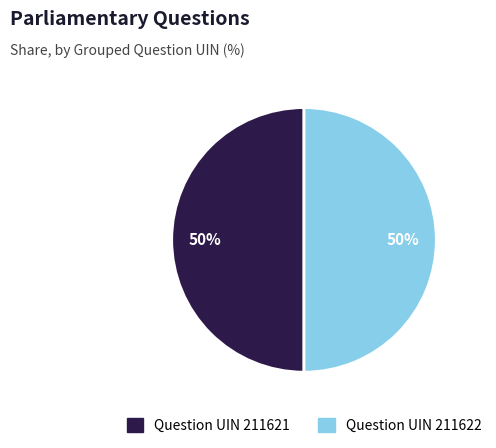

How many slices are in this pie chart?

2